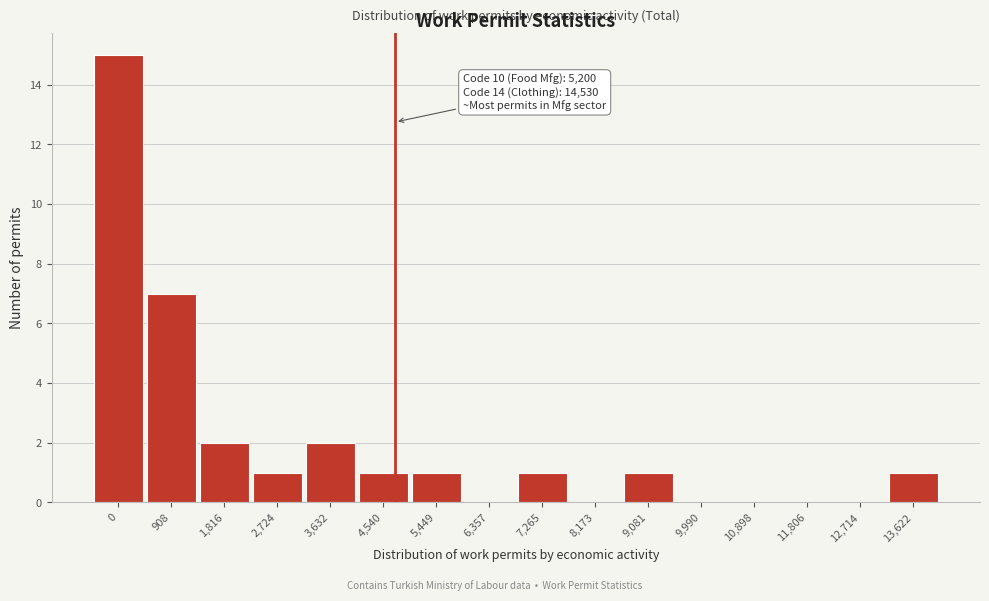

Reading left to right, what are all the values shown in this chart?

0=15	908=7	1,816=2	2,724=1	3,632=2	4,540=1	5,449=1	6,357=0	7,265=1	8,173=0	9,081=1	9,990=0	10,898=0	11,806=0	12,714=0	13,622=1